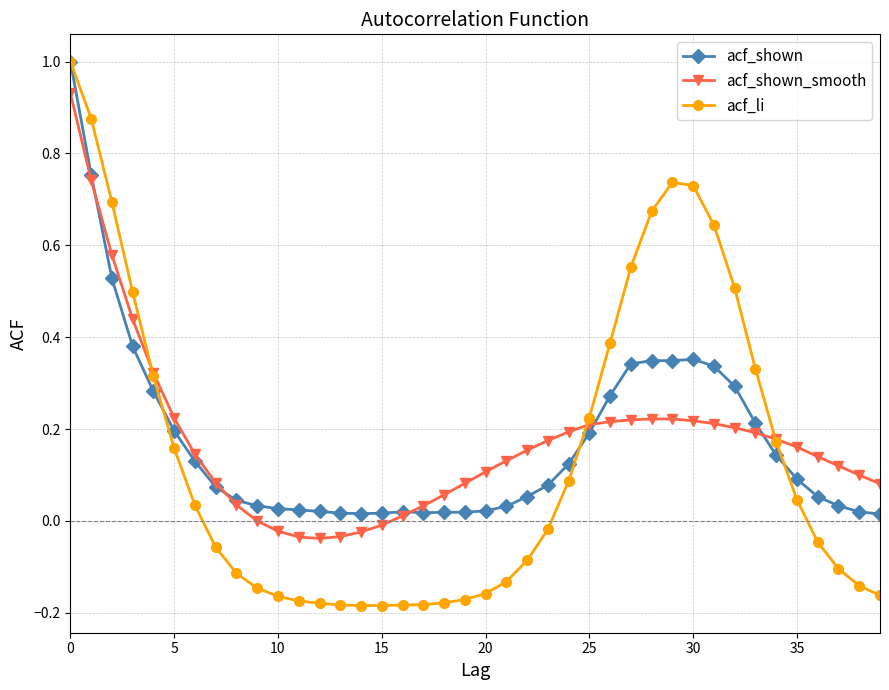

Which series has the largest range (max minus min)?

acf_li